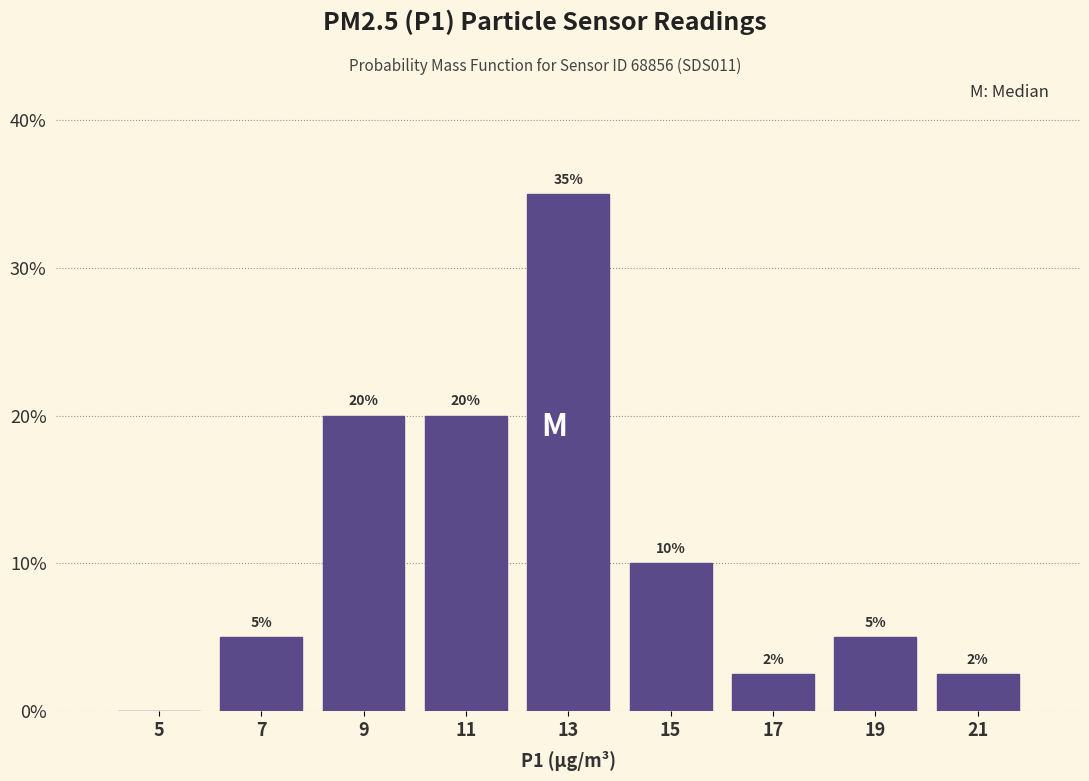

Which range on the x-axis has the tallest bar?

12 to 14